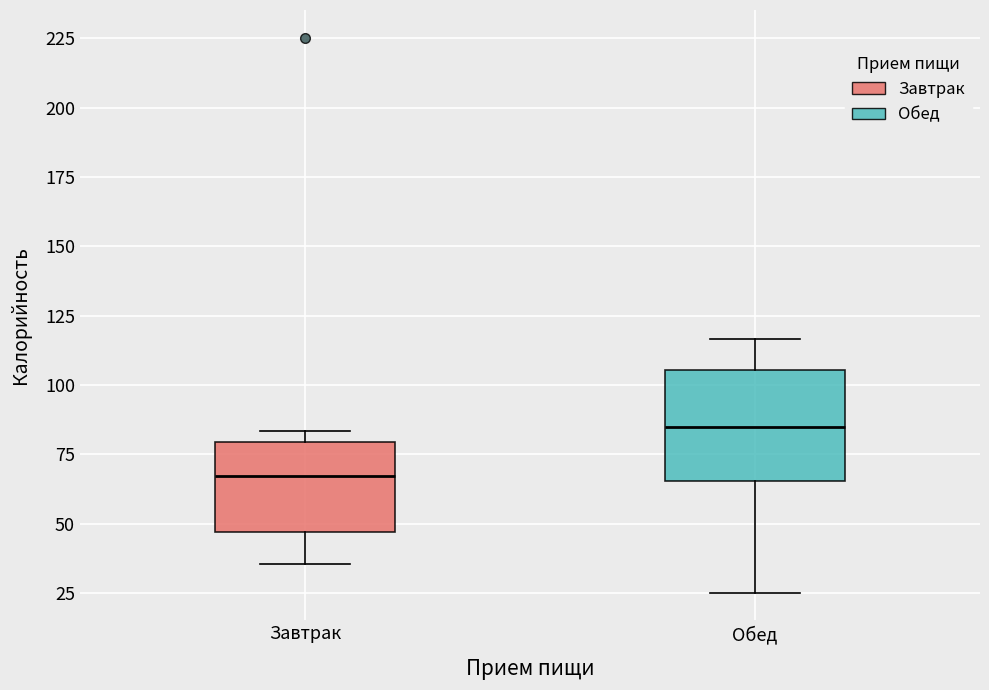

Reading left to right, read every box against the y-axis: the position of its median line, the range the box covers, and the ends of its whiskers. The values are not printed on the chart, so give them approximately, as read against the axis.

Завтрак: median 65, box 45 to 80, whiskers 35 to 85
Обед: median 85, box 65 to 105, whiskers 25 to 115